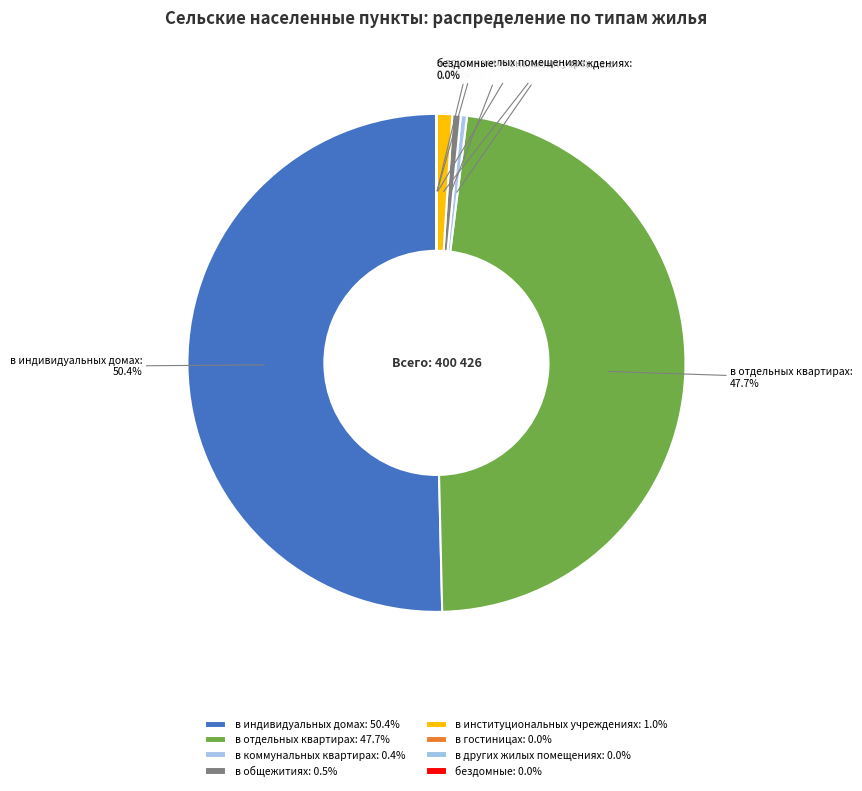

To the nearest percent, what is the difference between the в институциональных учреждениях and в отдельных квартирах slice percentages?

47%